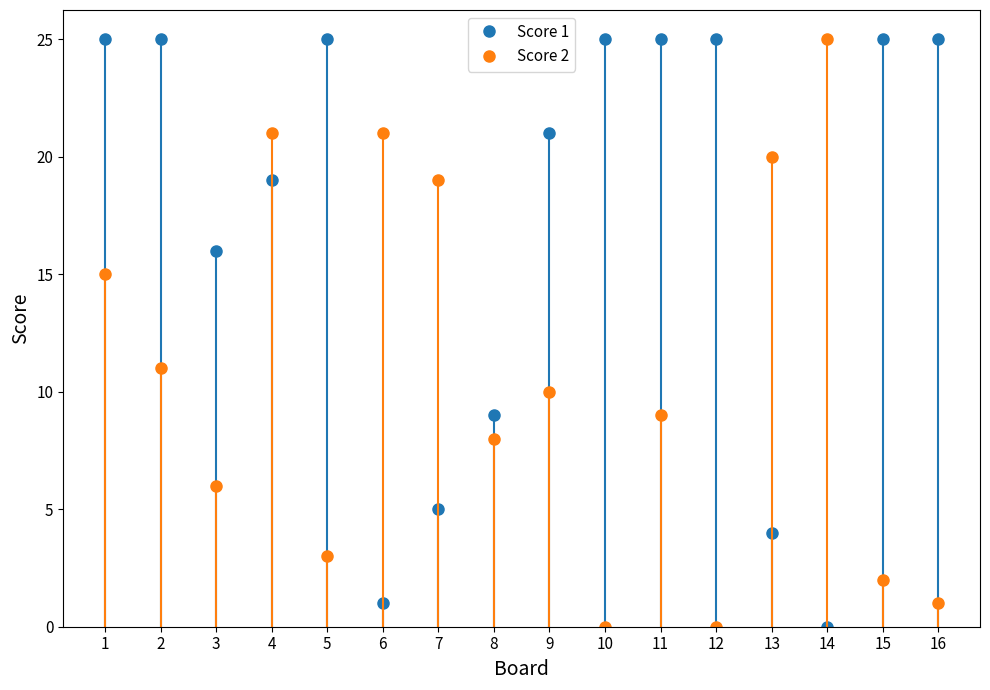

What are all the series names shown in the legend?

Score 1, Score 2